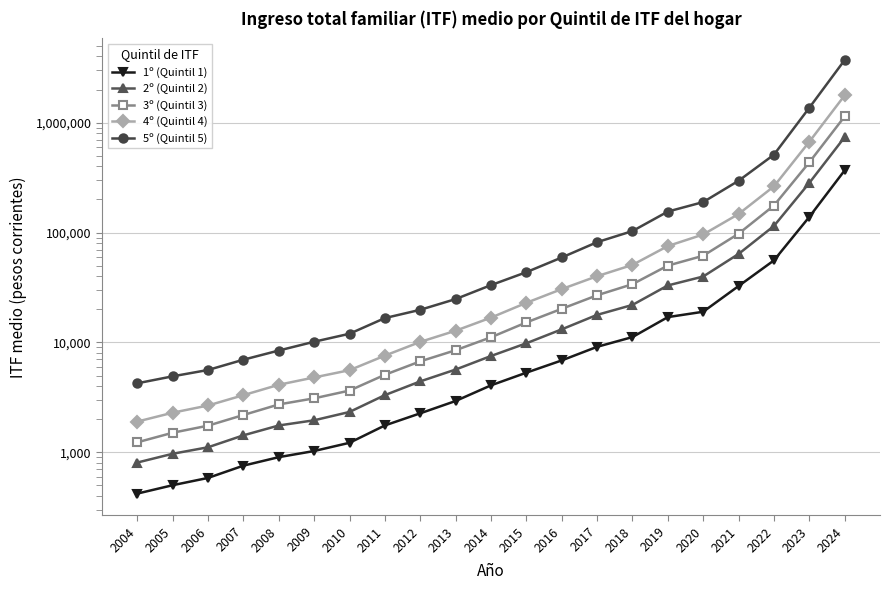

Reading right to left, what are all the values shown in this chart?

1º (Quintil 1): 2024=367579.6	2023=138636.0	2022=55774.2	2021=32590.1	2020=19029.5	2019=17005.8	2018=11193.7	2017=9126.4	2016=6864.1	2015=5310.4	2014=4073.2	2013=2934.3	2012=2266.9	2011=1758.8	2010=1222.6	2009=1029.1	2008=904.9	2007=757.4	2006=585.7	2005=502.8	2004=421.8
2º (Quintil 2): 2024=737357.1	2023=282566.0	2022=114695.0	2021=63818.7	2020=39805.1	2019=33016.4	2018=21950.4	2017=17828.8	2016=13162.9	2015=9832.1	2014=7531.2	2013=5669.7	2012=4425.2	2011=3319.3	2010=2332.2	2009=1959.1	2008=1757.1	2007=1429.8	2006=1113.3	2005=971.5	2004=808.5
3º (Quintil 3): 2024=1137218.0	2023=434875.0	2022=176027.8	2021=97509.6	2020=61496.3	2019=50029.1	2018=33904.7	2017=26873.9	2016=20240.2	2015=15212.4	2014=11146.0	2013=8499.6	2012=6733.0	2011=5082.0	2010=3650.7	2009=3103.1	2008=2730.1	2007=2188.4	2006=1750.3	2005=1509.2	2004=1235.1
4º (Quintil 4): 2024=1769226.1	2023=668798.0	2022=263068.0	2021=147320.9	2020=96024.0	2019=75349.1	2018=50760.9	2017=40075.2	2016=30581.0	2015=22939.8	2014=16822.5	2013=12789.0	2012=10120.1	2011=7590.8	2010=5594.7	2009=4805.9	2008=4123.0	2007=3315.7	2006=2670.0	2005=2296.1	2004=1907.0
5º (Quintil 5): 2024=3707395.9	2023=1364003.0	2022=510459.2	2021=295737.2	2020=189338.1	2019=155141.9	2018=103145.2	2017=81725.6	2016=59289.0	2015=43590.3	2014=33237.6	2013=24811.3	2012=19822.2	2011=16668.0	2010=12003.1	2009=10153.0	2008=8447.5	2007=6969.2	2006=5619.1	2005=4920.5	2004=4252.3